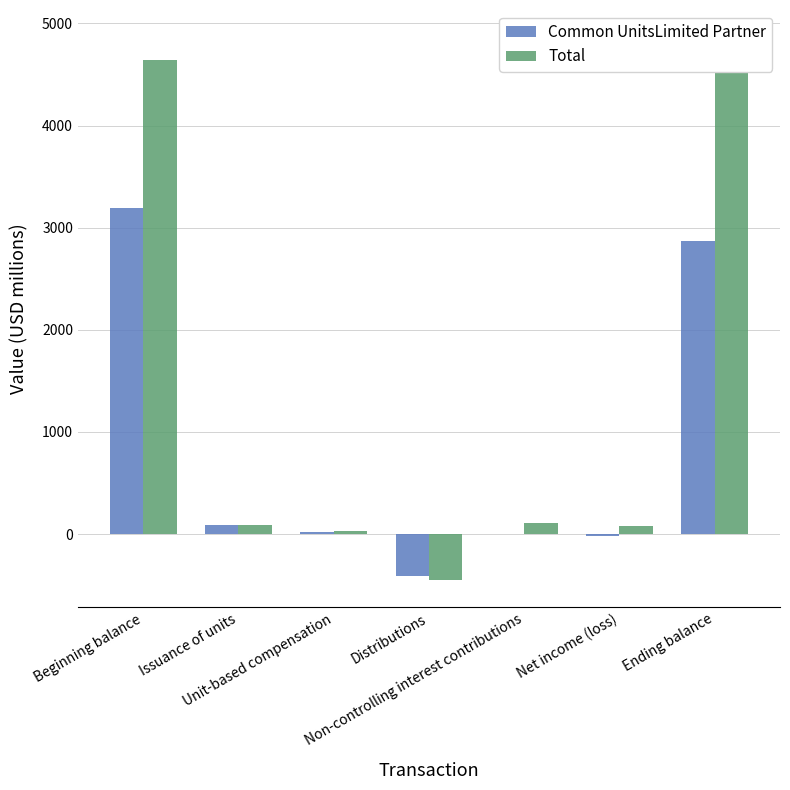

Between Non-controlling interest contributions and Net income (loss), which is larger?

Non-controlling interest contributions